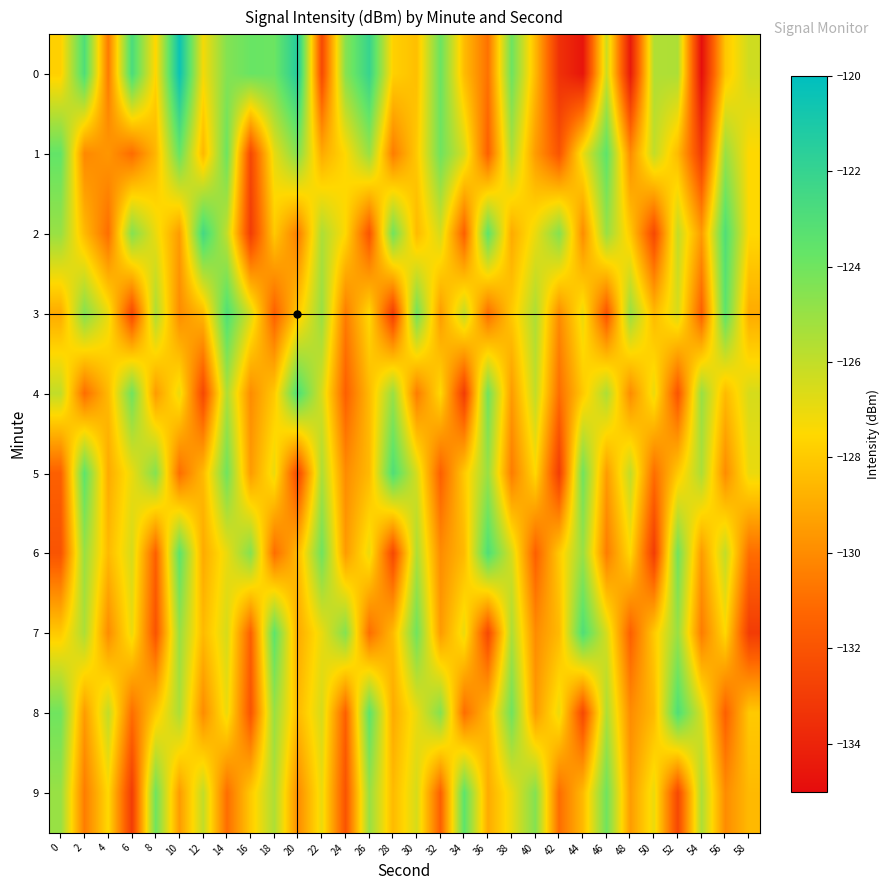

Reading left to right, what are all the values shown in this chart?

0: 0=-127.8	2=-123.0	4=-130.6	6=-122.8	8=-127.6	10=-120.5	12=-127.2	14=-124.5	16=-123.8	18=-123.9	20=-121.3	22=-132.4	24=-124.6	26=-122.1	28=-127.8	30=-128.3	32=-123.9	34=-128.4	36=-130.9	38=-123.9	40=-128.5	42=-133.4	44=-134.6	46=-126.2	48=-134.5	50=-125.6	52=-125.5	54=-134.9	56=-128.1	58=-126.3
1: 0=-123.7	2=-130.1	4=-129.6	6=-131.0	8=-128.6	10=-123.8	12=-128.6	14=-123.9	16=-132.5	18=-126.9	20=-124.5	22=-129.0	24=-127.5	26=-125.0	28=-130.5	30=-128.0	32=-124.0	34=-126.5	36=-131.5	38=-125.5	40=-129.5	42=-132.0	44=-127.0	46=-123.5	48=-130.0	50=-126.0	52=-128.5	54=-133.0	56=-125.0	58=-127.5
2: 0=-125.0	2=-128.5	4=-131.0	6=-124.5	8=-127.0	10=-129.5	12=-122.5	14=-126.0	16=-133.0	18=-128.0	20=-130.5	22=-125.5	24=-127.5	26=-132.0	28=-124.0	30=-128.5	32=-126.5	34=-131.5	36=-123.5	38=-129.0	40=-127.0	42=-124.5	44=-130.0	46=-125.0	48=-128.0	50=-132.5	52=-126.0	54=-129.5	56=-123.0	58=-127.5
3: 0=-129.0	2=-124.5	4=-127.0	6=-132.5	8=-125.5	10=-130.0	12=-128.5	14=-123.0	16=-126.5	18=-131.5	20=-128.0	22=-125.0	24=-130.5	26=-127.5	28=-133.0	30=-124.0	32=-129.5	34=-126.0	36=-131.0	38=-128.0	40=-125.5	42=-130.0	44=-127.0	46=-132.0	48=-125.0	50=-128.5	52=-126.5	54=-131.5	56=-123.5	58=-129.0
4: 0=-126.0	2=-131.0	4=-128.5	6=-124.0	8=-129.5	10=-127.0	12=-132.5	14=-125.5	16=-130.0	18=-128.0	20=-123.0	22=-126.5	24=-131.5	26=-128.5	28=-125.0	30=-130.5	32=-127.5	34=-133.0	36=-124.0	38=-129.5	40=-126.0	42=-131.0	44=-128.0	46=-125.5	48=-130.0	50=-127.0	52=-132.0	54=-125.0	56=-128.5	58=-126.5
5: 0=-131.5	2=-123.5	4=-129.0	6=-127.0	8=-124.5	10=-131.0	12=-128.5	14=-124.0	16=-129.5	18=-127.0	20=-132.5	22=-125.5	24=-130.0	26=-128.5	28=-123.0	30=-126.5	32=-131.5	34=-128.0	36=-125.0	38=-130.5	40=-127.5	42=-133.0	44=-124.0	46=-129.5	48=-126.0	50=-131.0	52=-128.0	54=-125.5	56=-130.0	58=-127.0
6: 0=-132.0	2=-125.0	4=-128.5	6=-126.5	8=-131.5	10=-123.5	12=-129.0	14=-127.0	16=-124.5	18=-131.0	20=-128.5	22=-124.0	24=-129.5	26=-127.0	28=-132.5	30=-125.5	32=-130.0	34=-128.5	36=-123.0	38=-126.5	40=-131.5	42=-128.0	44=-125.0	46=-130.5	48=-127.5	50=-133.0	52=-124.0	54=-129.5	56=-126.0	58=-131.0
7: 0=-128.0	2=-125.5	4=-130.0	6=-127.0	8=-132.0	10=-125.0	12=-128.5	14=-126.5	16=-131.5	18=-123.5	20=-129.0	22=-127.0	24=-124.5	26=-131.0	28=-128.5	30=-124.0	32=-129.5	34=-127.0	36=-132.5	38=-125.5	40=-130.0	42=-128.5	44=-123.0	46=-126.5	48=-131.5	50=-128.0	52=-125.0	54=-130.5	56=-127.5	58=-133.0
8: 0=-124.0	2=-129.5	4=-126.0	6=-131.0	8=-128.0	10=-125.5	12=-130.0	14=-127.0	16=-132.0	18=-125.0	20=-128.5	22=-126.5	24=-131.5	26=-123.5	28=-129.0	30=-127.0	32=-124.5	34=-131.0	36=-128.5	38=-124.0	40=-129.5	42=-127.0	44=-132.5	46=-125.5	48=-130.0	50=-128.5	52=-123.0	54=-126.5	56=-131.5	58=-128.0
9: 0=-125.0	2=-130.5	4=-127.5	6=-133.0	8=-124.0	10=-129.5	12=-126.0	14=-131.0	16=-128.0	18=-125.5	20=-130.0	22=-127.0	24=-132.0	26=-125.0	28=-128.5	30=-126.5	32=-131.5	34=-123.5	36=-129.0	38=-127.0	40=-124.5	42=-131.0	44=-128.5	46=-124.0	48=-129.5	50=-127.0	52=-132.5	54=-125.5	56=-130.0	58=-128.5